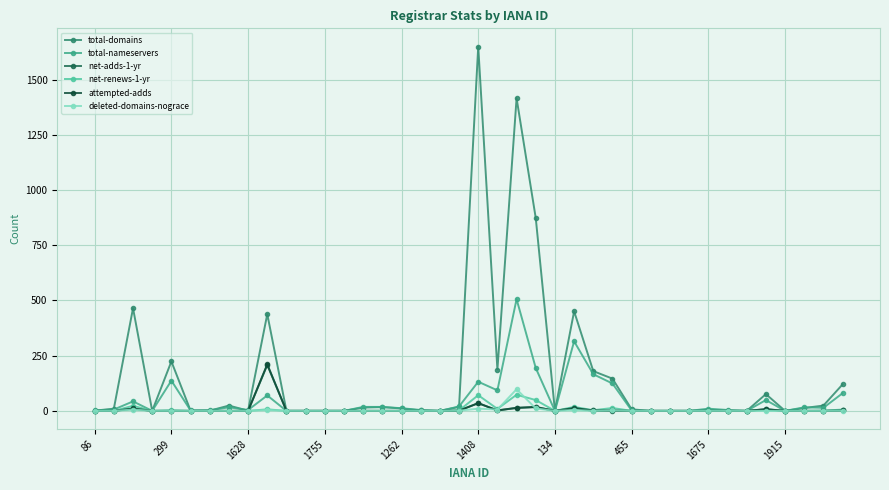

Which series has the largest total across all categories?

total-domains